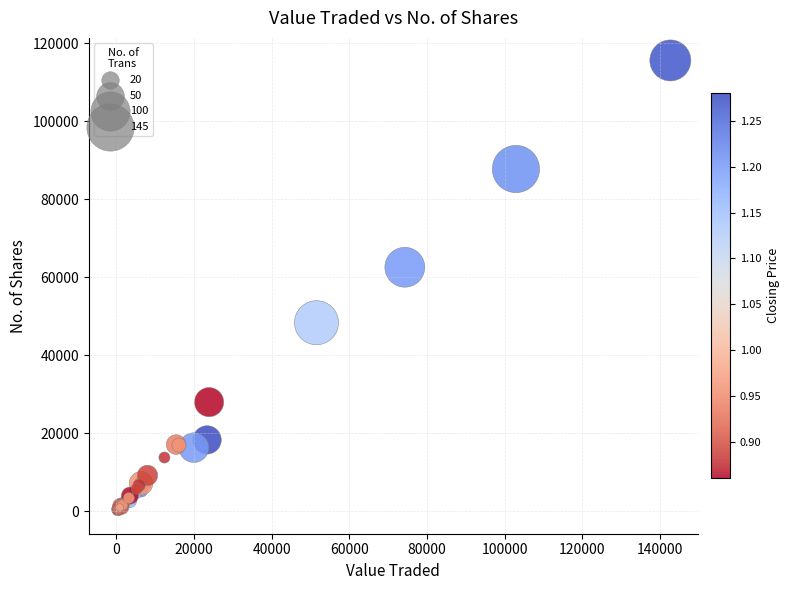

What Y value in the scatter plot is closest to 57829?

62591